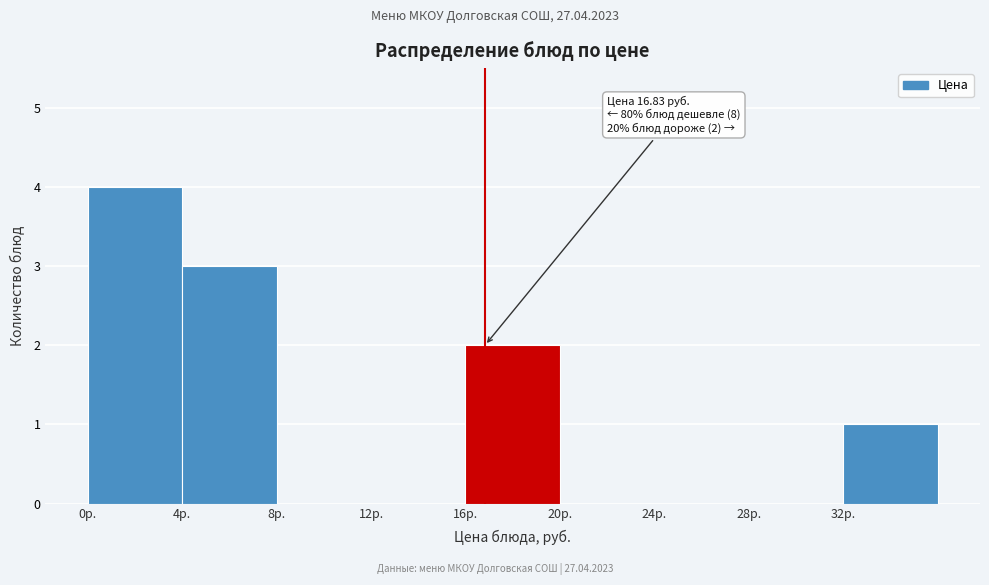

Which range on the x-axis has the tallest bar?

0 to 4